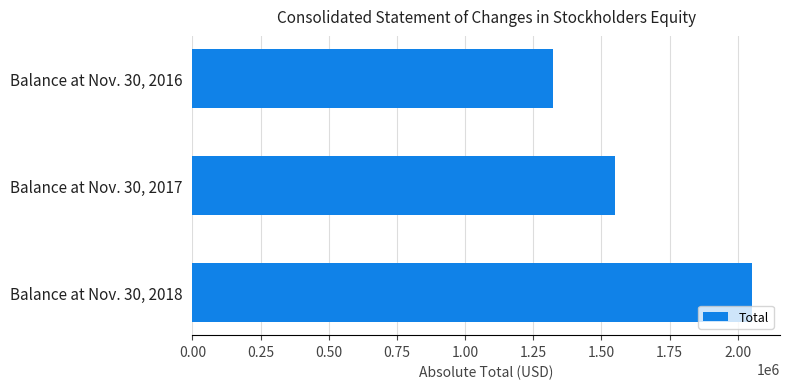

List the labels in order of value, smallest first.

Balance at Nov. 30, 2016, Balance at Nov. 30, 2017, Balance at Nov. 30, 2018